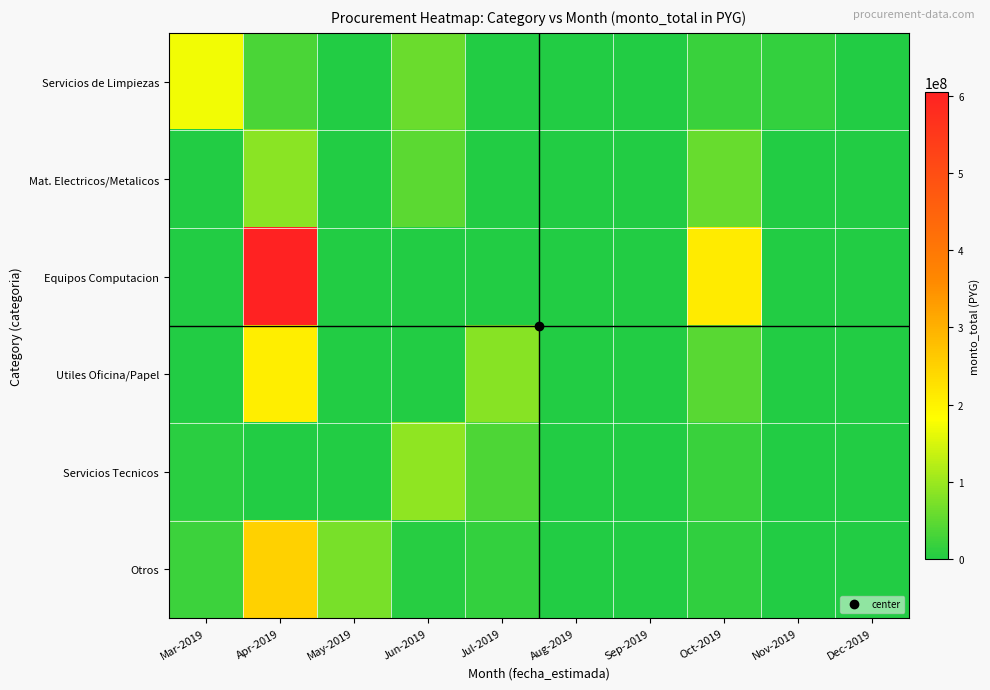

Which has a higher value, May-2019 or Jun-2019?

Jun-2019